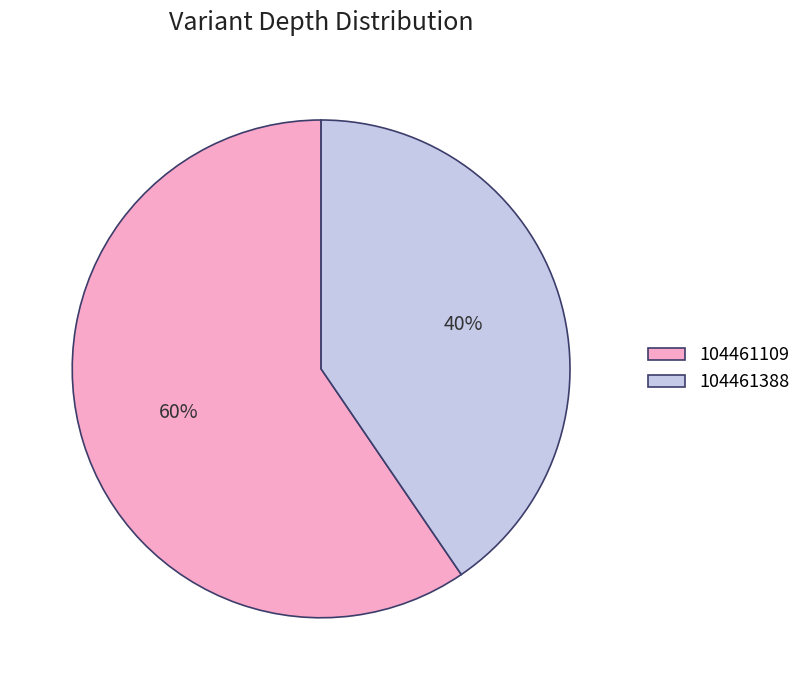

How many segments does this pie chart have?

2